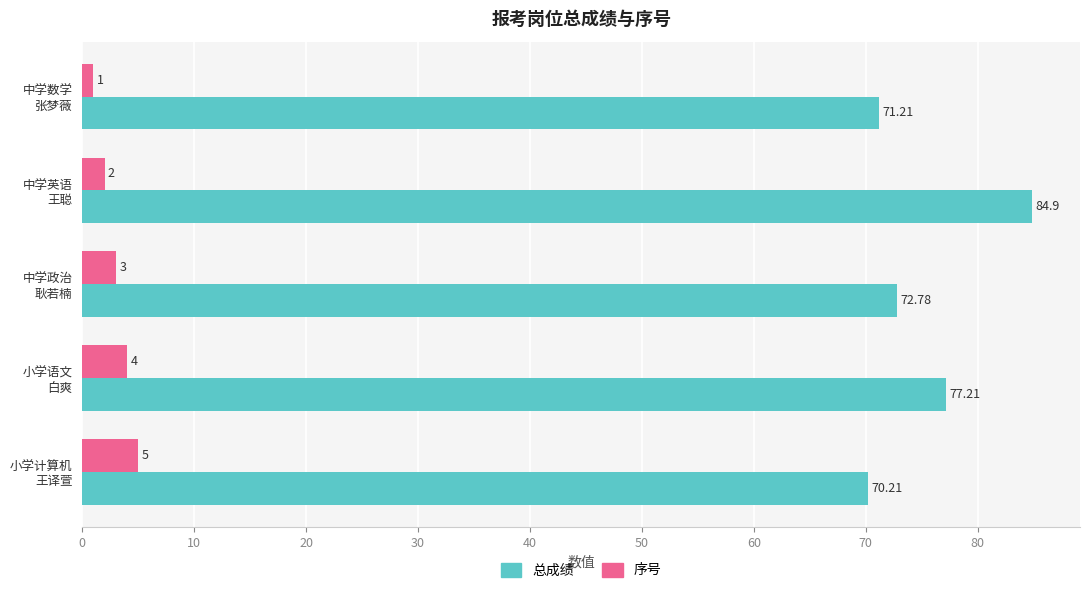

What is the average value of the 序号 series?

3.0